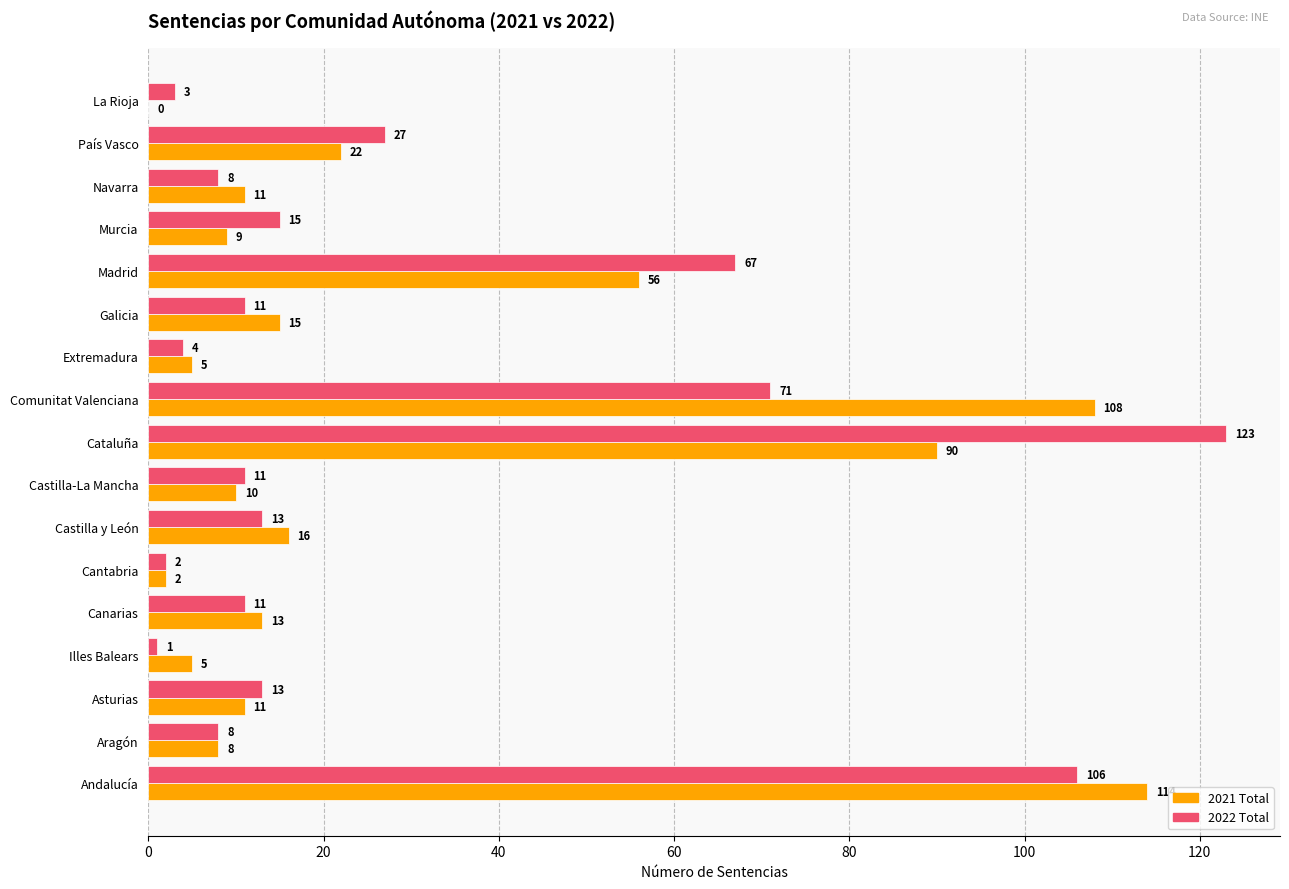

The 2022 Total series shows 1 at Illes Balears. True or false?

True